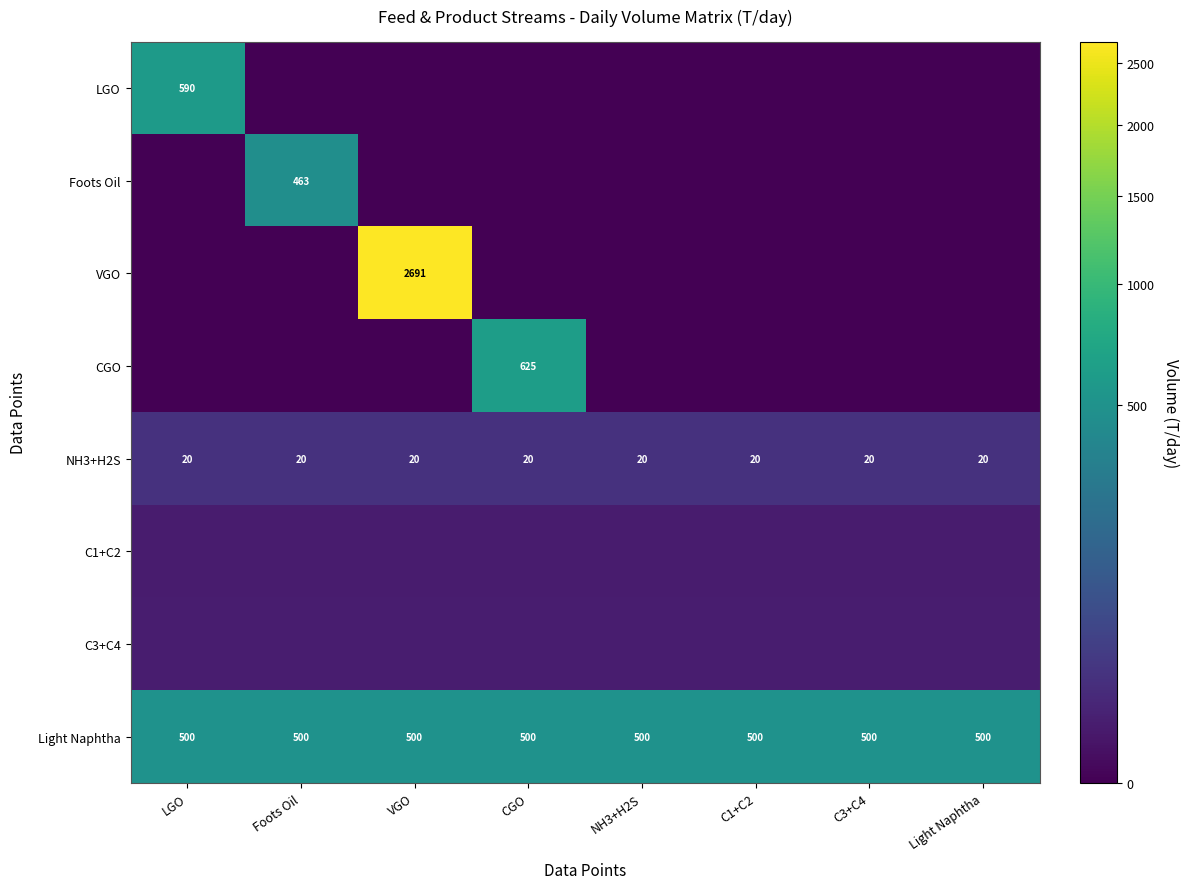

How many data points in Foots Oil are above 0?

1